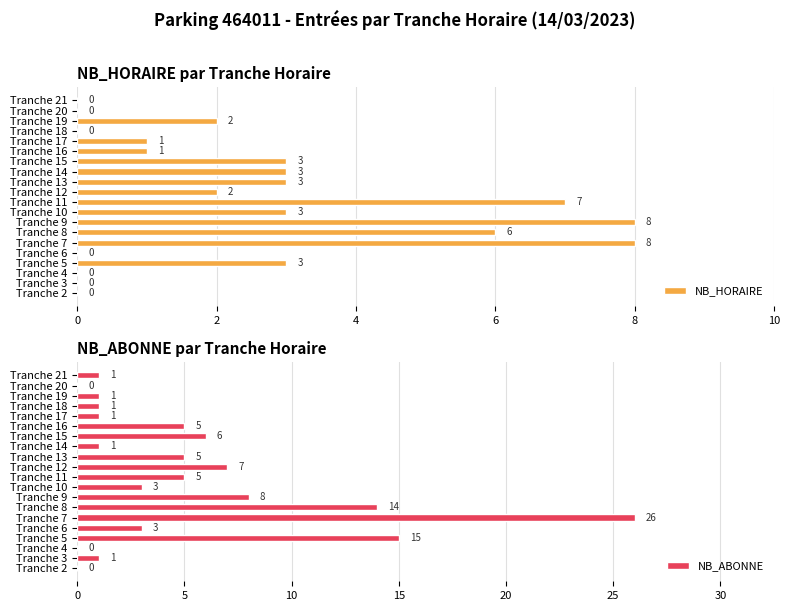

Is it true that NB_HORAIRE equals 3 at Tranche 5?

True